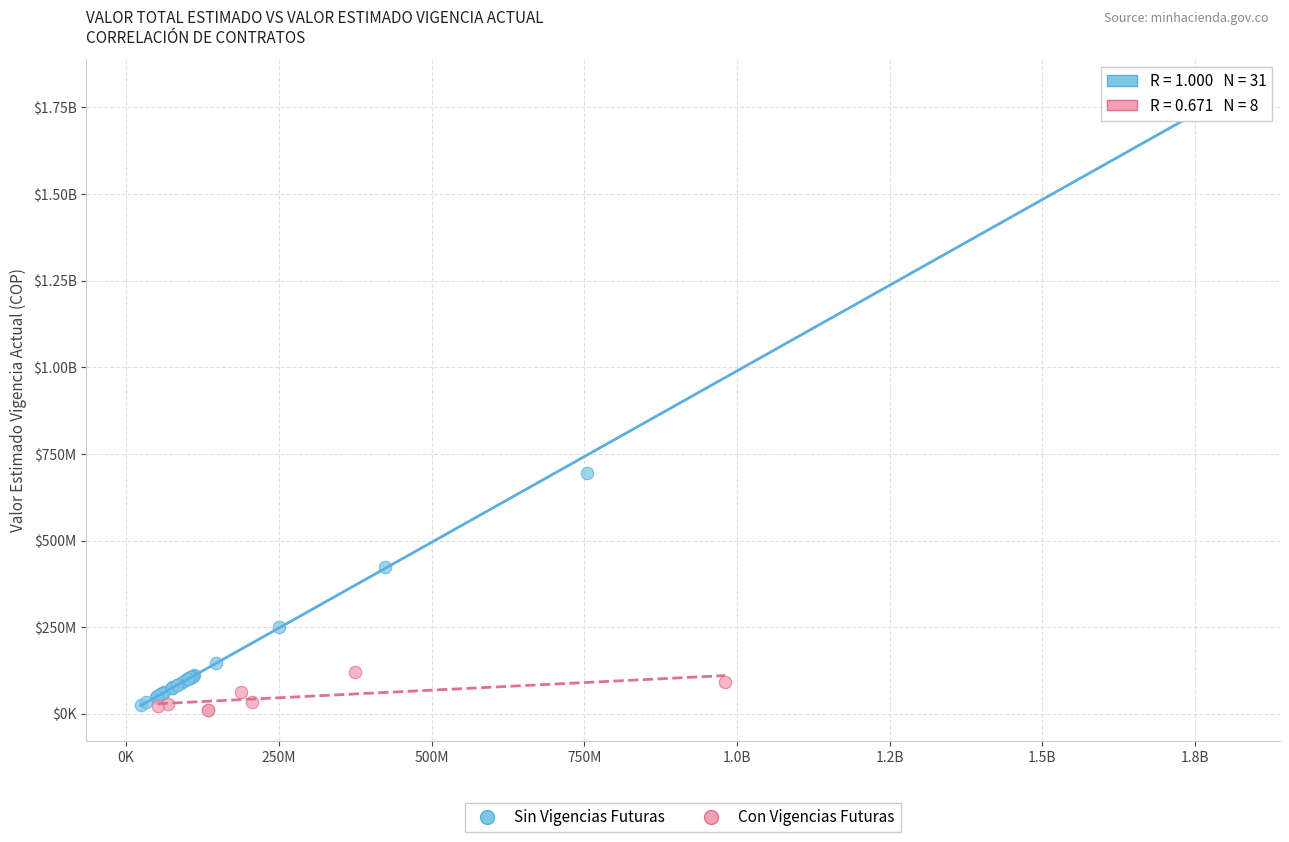

What are all the series names shown in the legend?

Sin Vigencias Futuras, Con Vigencias Futuras